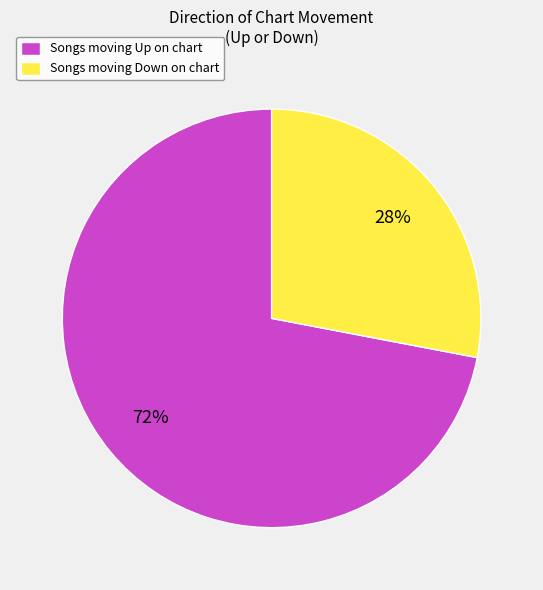

Count the number of slices in the pie.

2